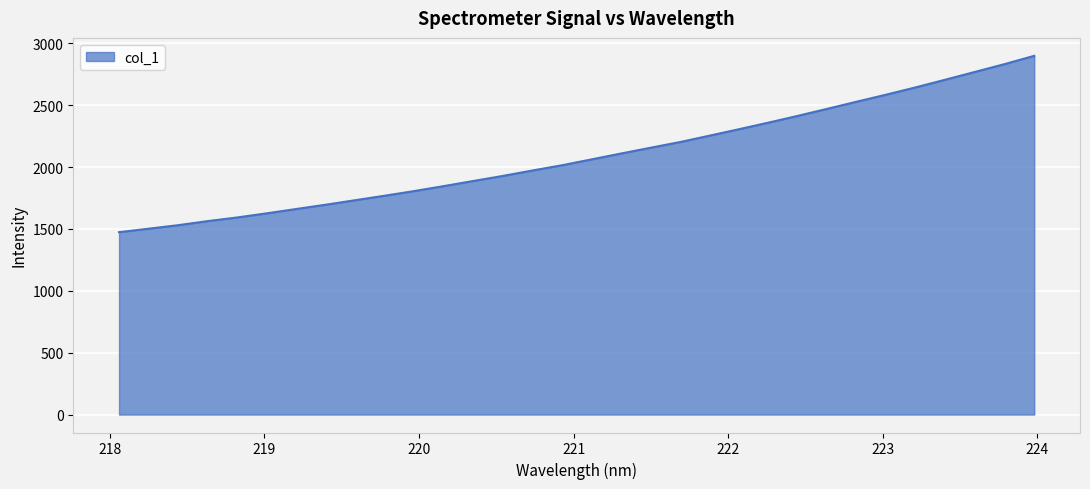

What is the minimum value shown in the chart?

1474.3